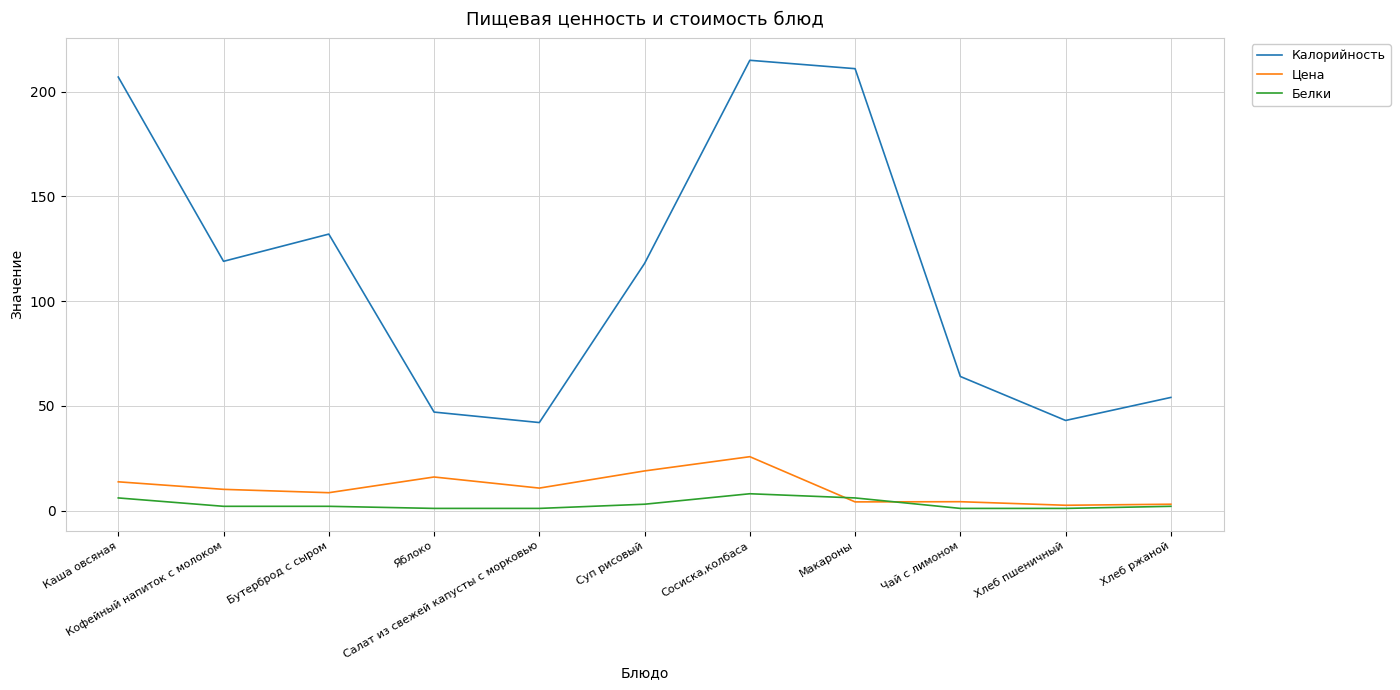

Which category has the highest value across all series?

Сосиска,колбаса